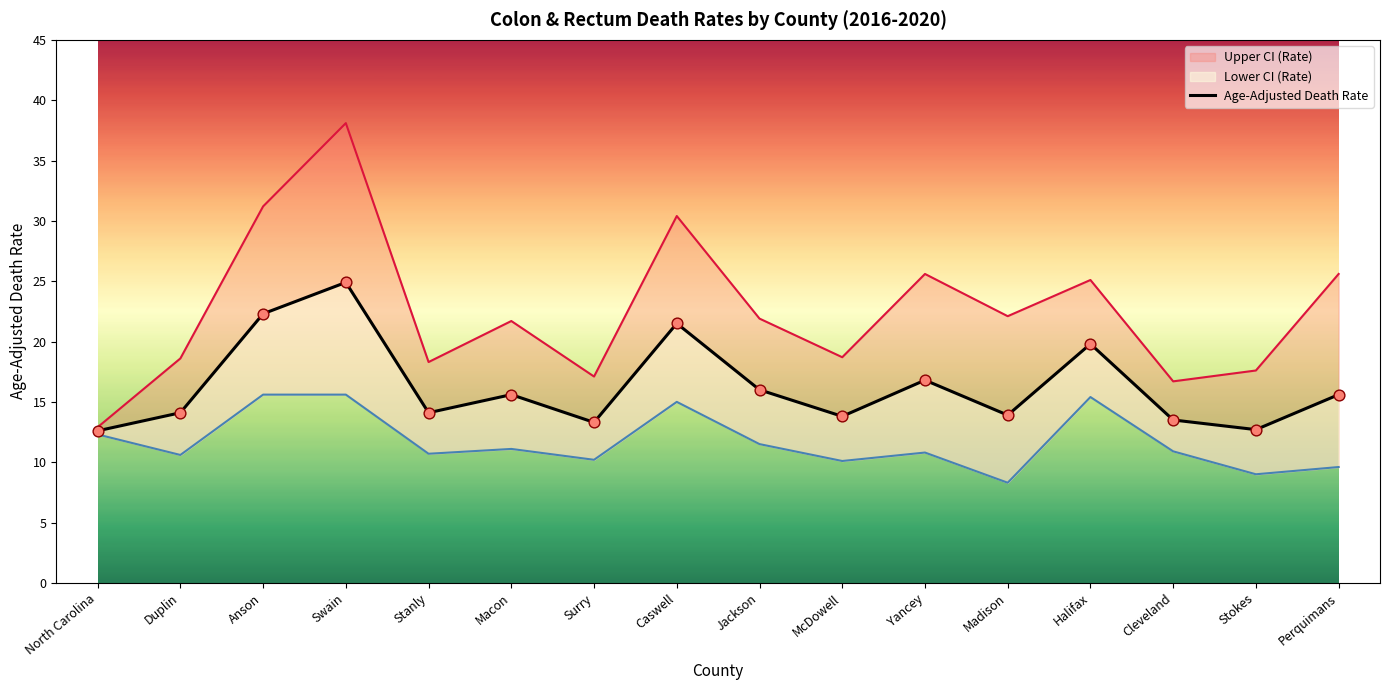

What is the change in value from Stanly to McDowell?

-0.3